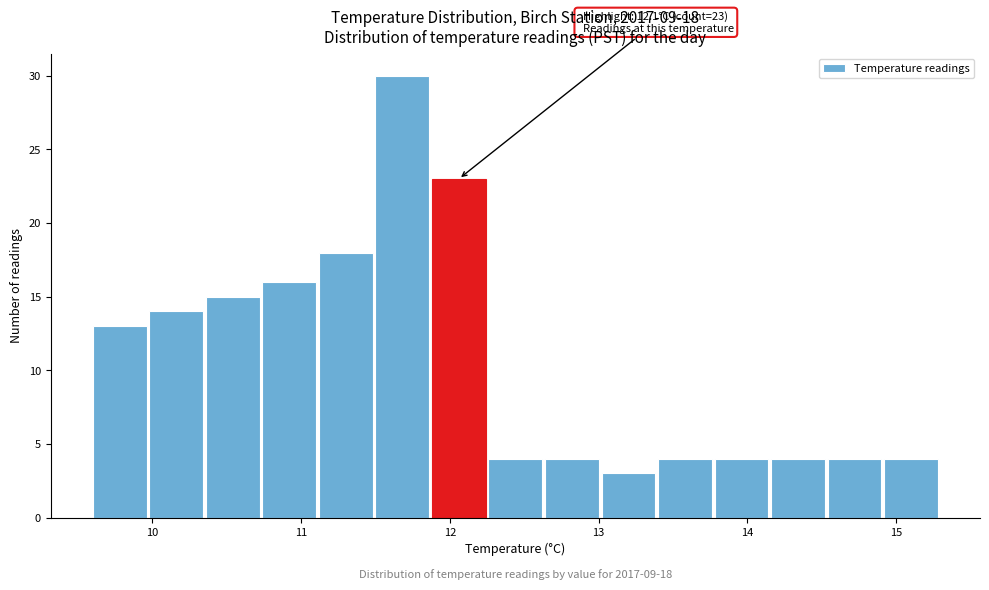

Around what value on the x-axis is the tallest bar? Give the approximate position of its centre, as read against the axis.

11.7